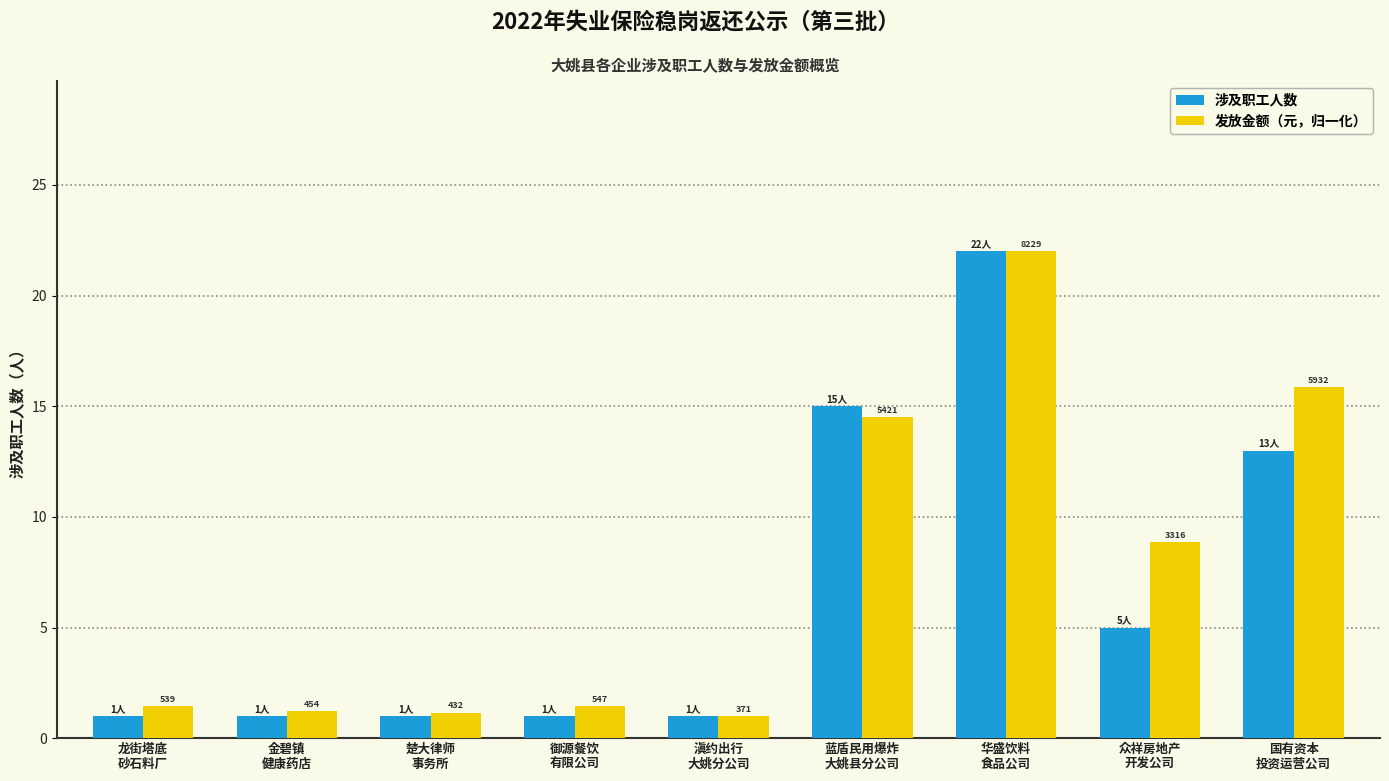

Which series has the widest spread of values?

发放金额（元，归一化）